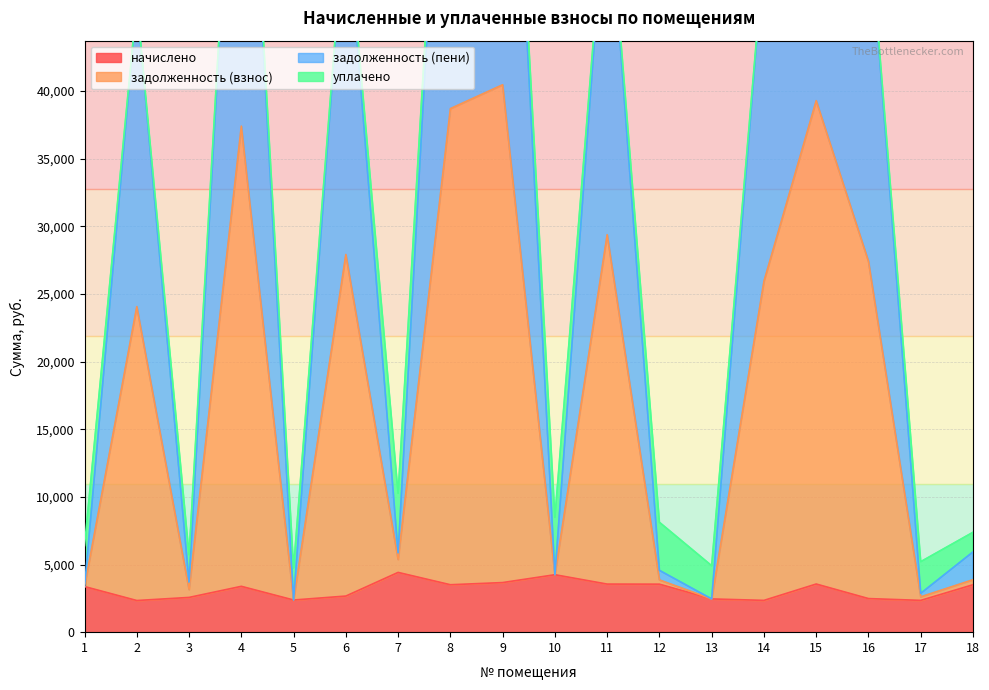

At which category does the chart reach its peak across all series?

9